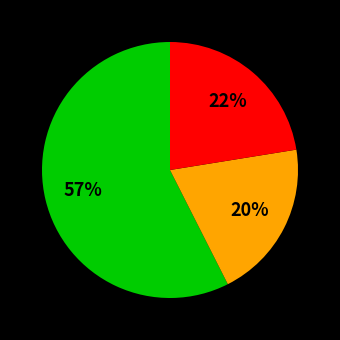

Count the number of slices in the pie.

3